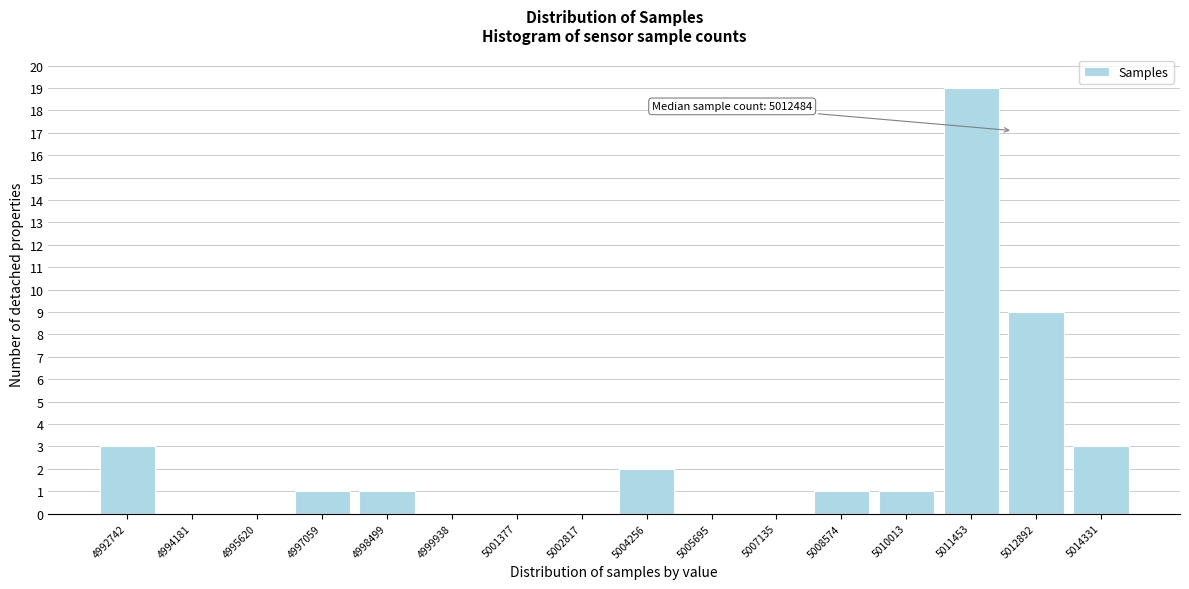

Reading left to right, extract all data points from this chart.

4992742=3	4994181=0	4995620=0	4997059=1	4998499=1	4999938=0	5001377=0	5002817=0	5004256=2	5005695=0	5007135=0	5008574=1	5010013=1	5011453=19	5012892=9	5014331=3